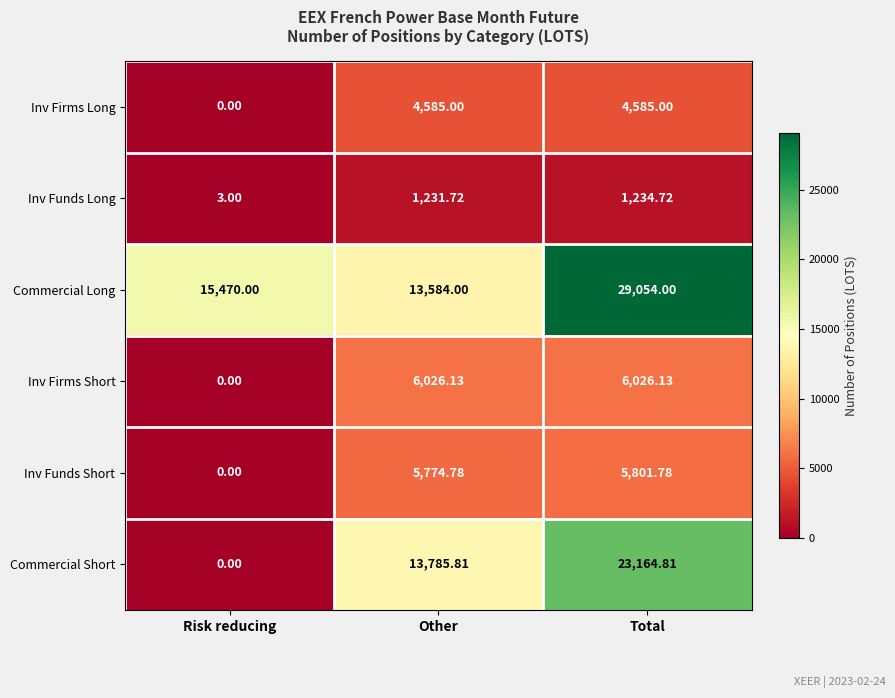

Which category has the lowest value across all series?

Risk reducing